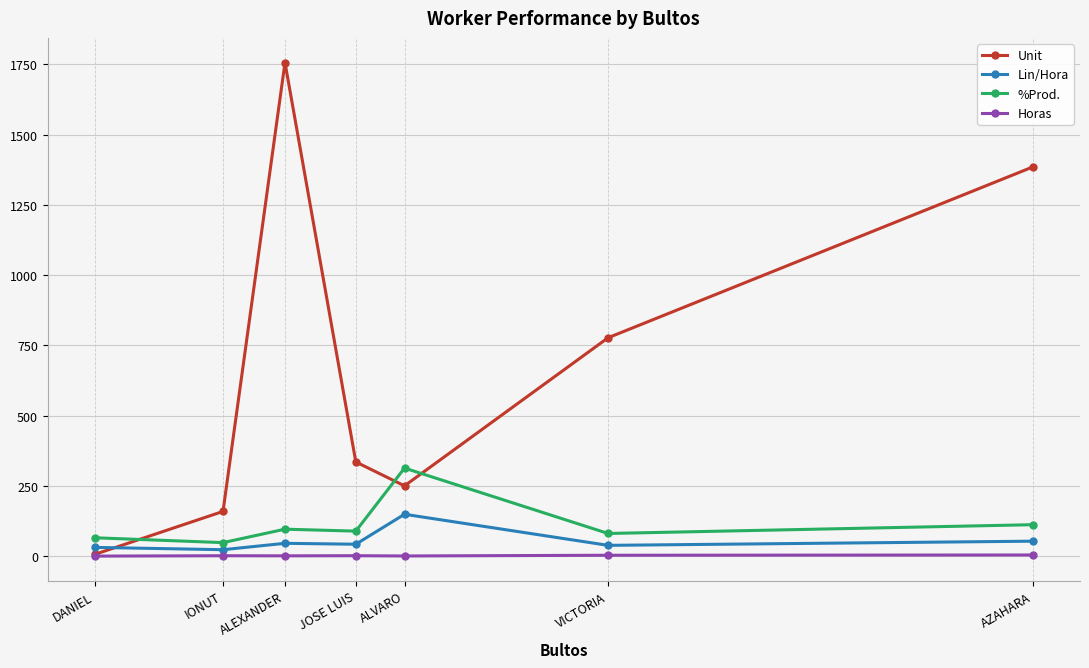

How many data points in Lin/Hora are less than 42?

3